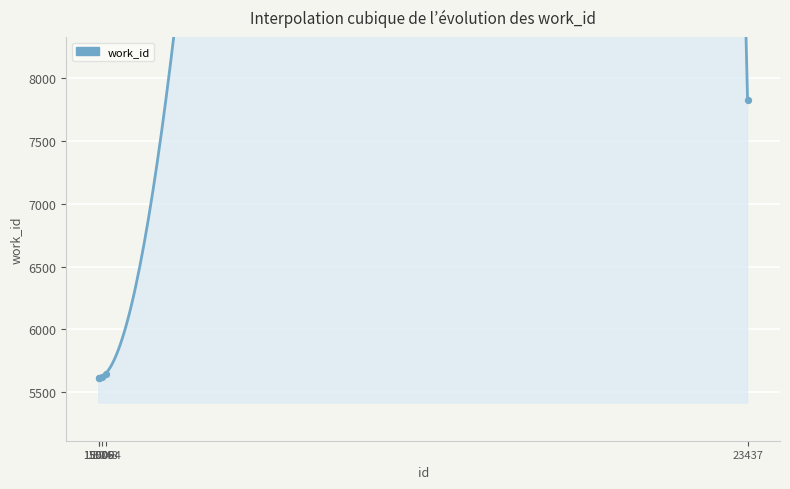

What is the change in value from 15005 to 15094?

+33